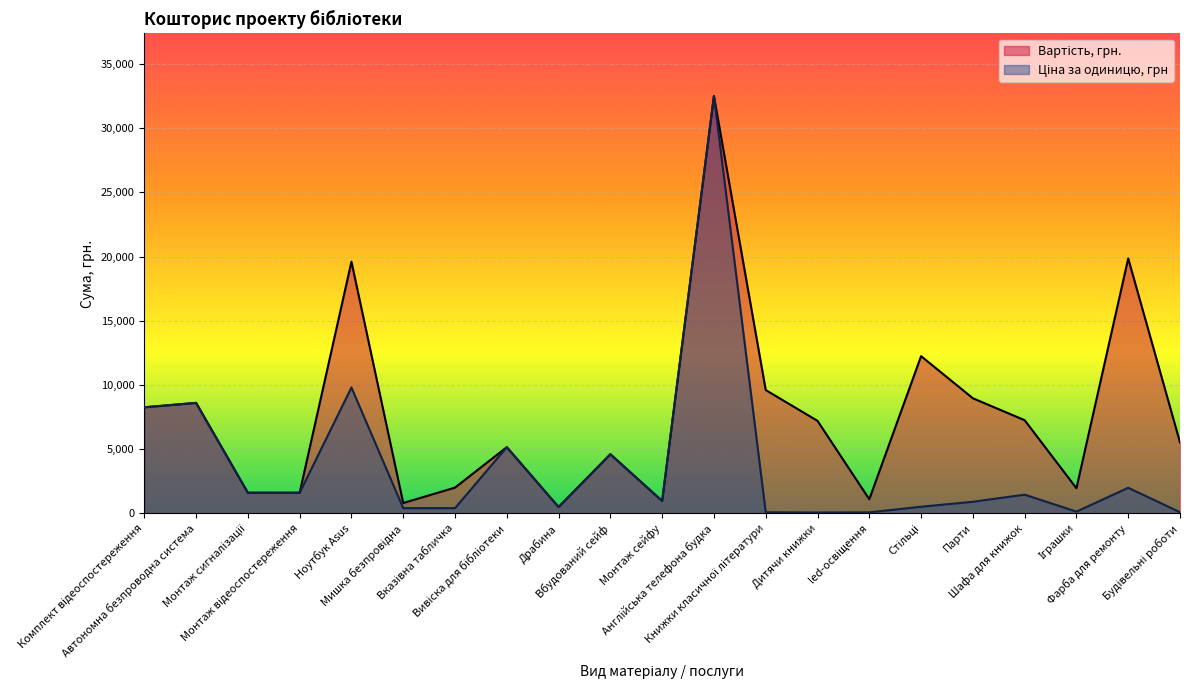

Where is Ціна за одиницю, грн nearest to the value 16279?

Ноутбук Asus